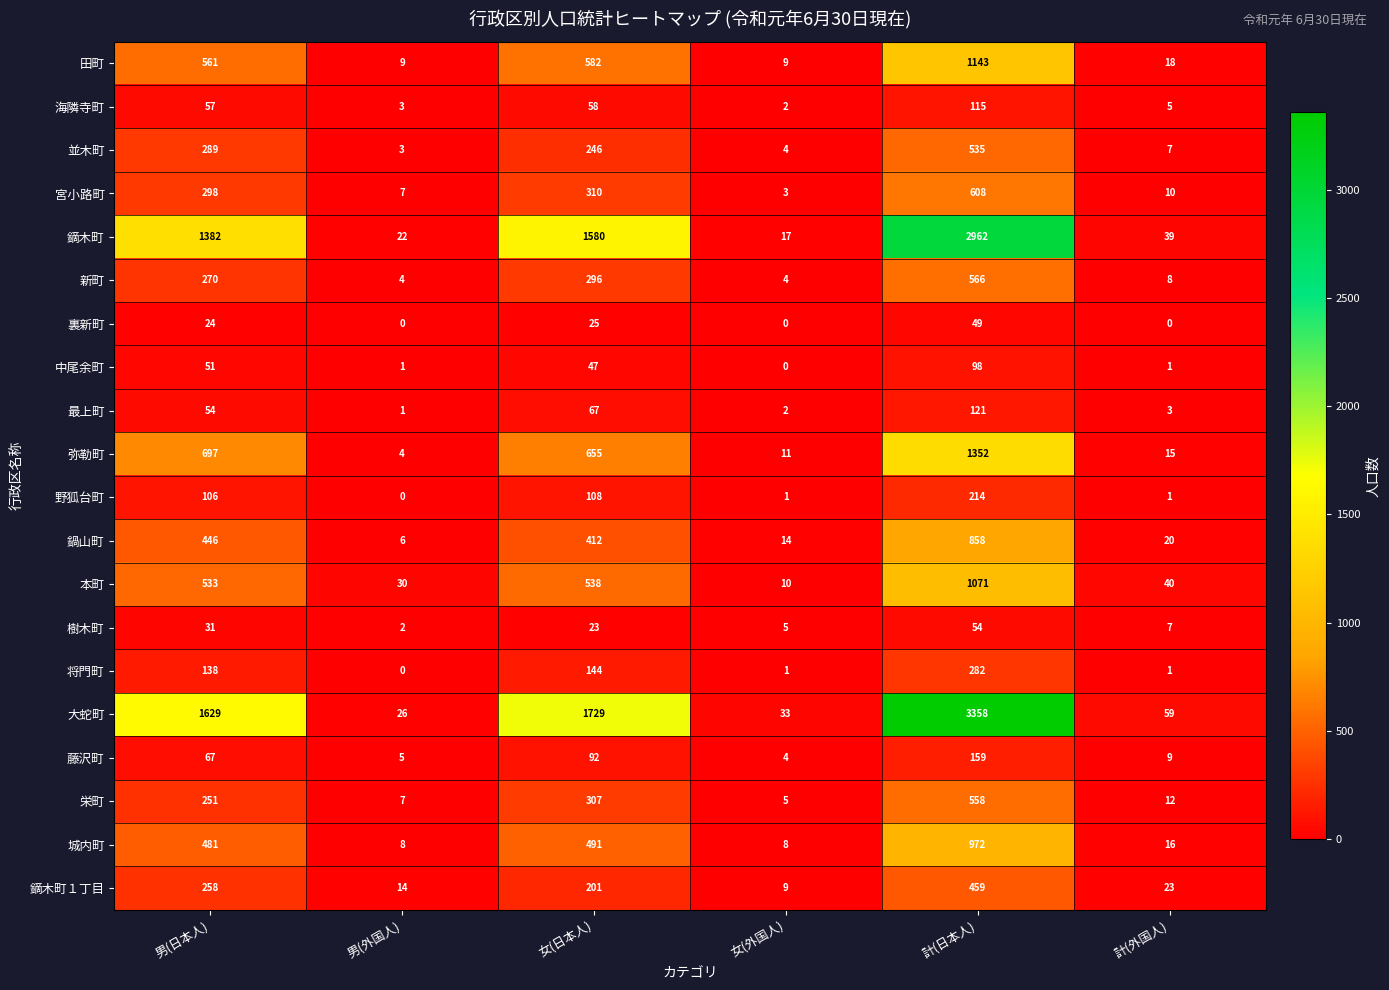

What is the sum of all 栄町 values?

1140